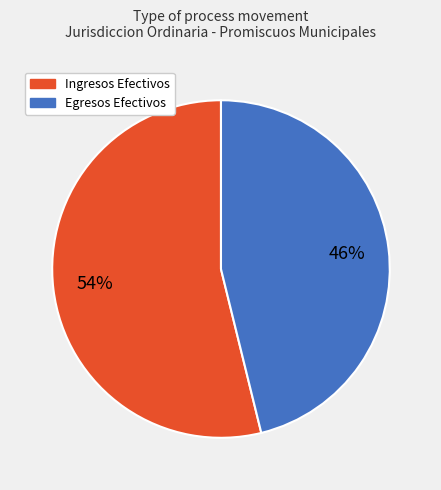

To the nearest percent, what is the difference between the largest and smallest slice percentages?

8%